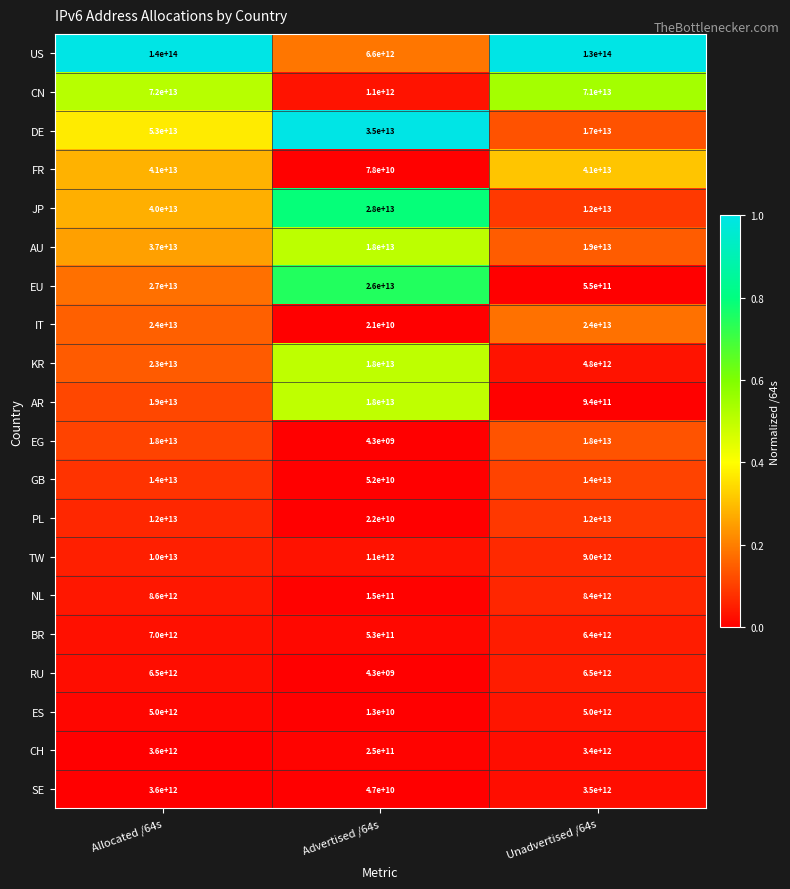

List the labels in order of CN value, largest first.

Allocated /64s, Unadvertised /64s, Advertised /64s